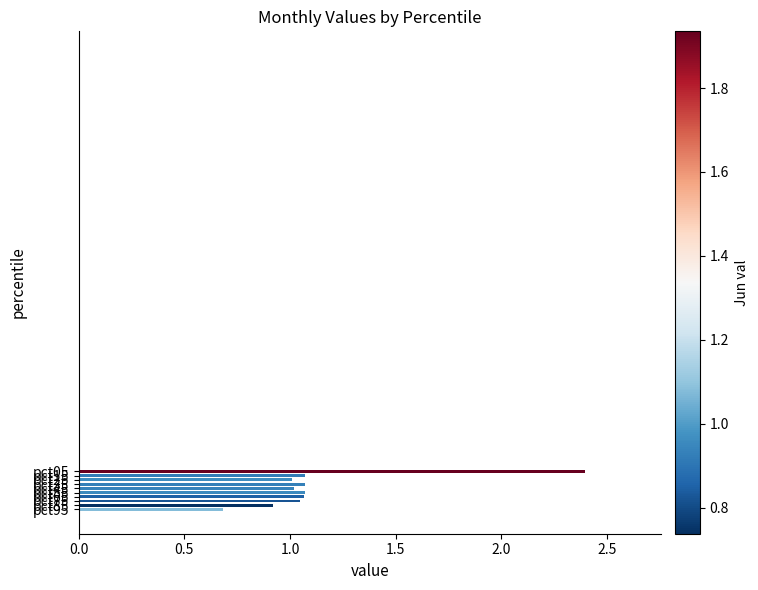

What is the greatest value displayed?

2.4